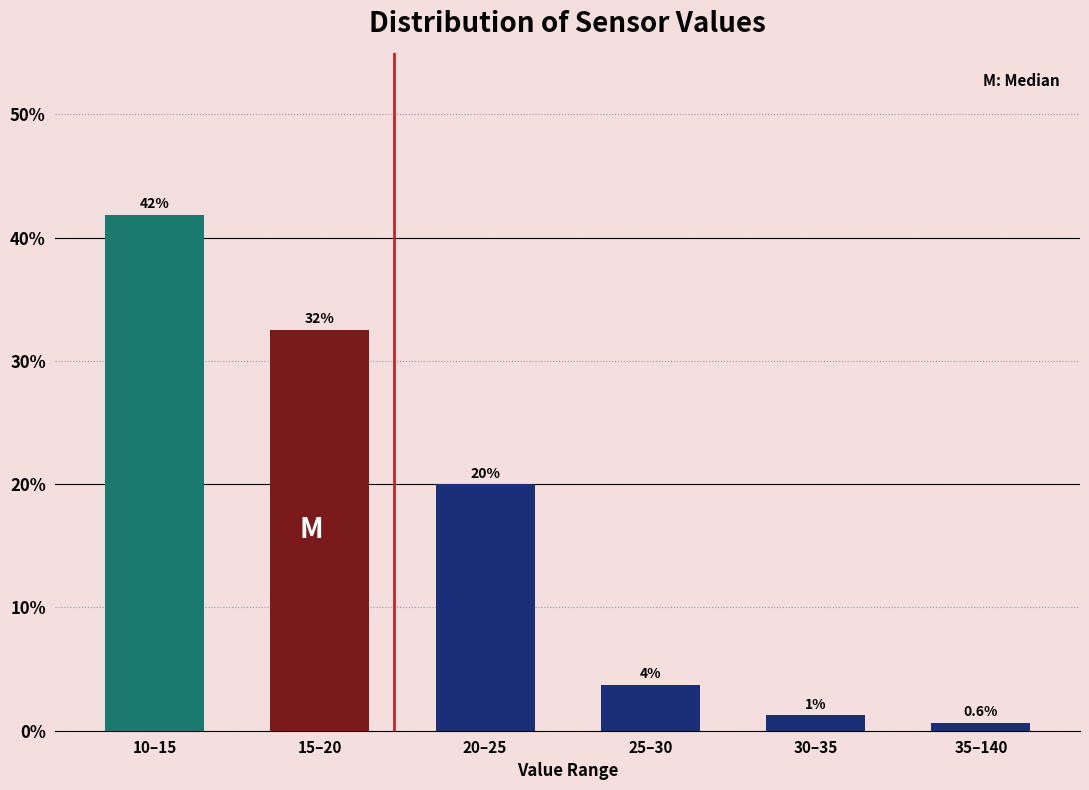

Is it true that the value at 15–20 is 47.0?

False